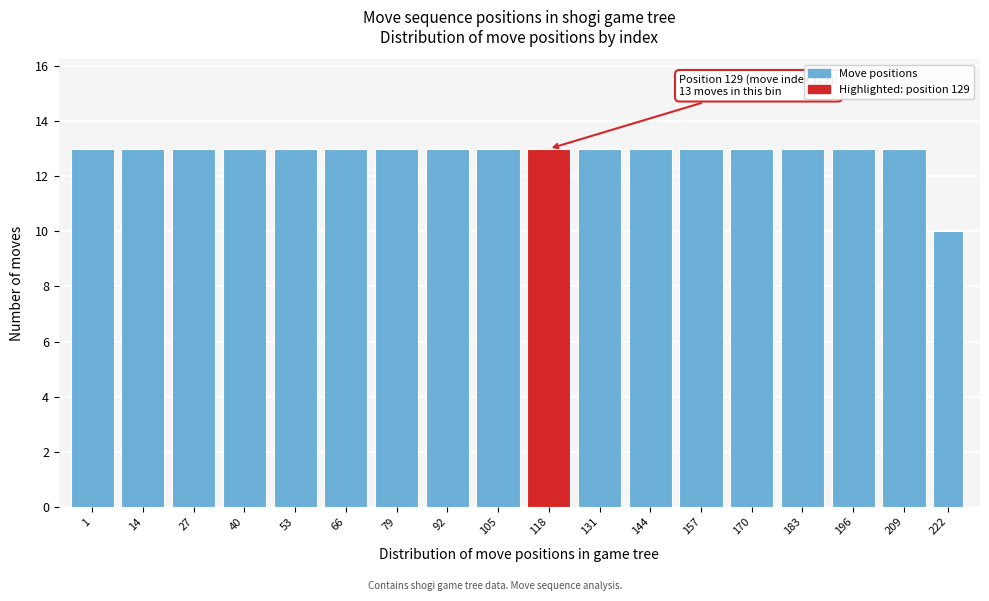

Reading left to right, list all the values displayed in this chart.

1=13	14=13	27=13	40=13	53=13	66=13	79=13	92=13	105=13	118=13	131=13	144=13	157=13	170=13	183=13	196=13	209=13	222=10